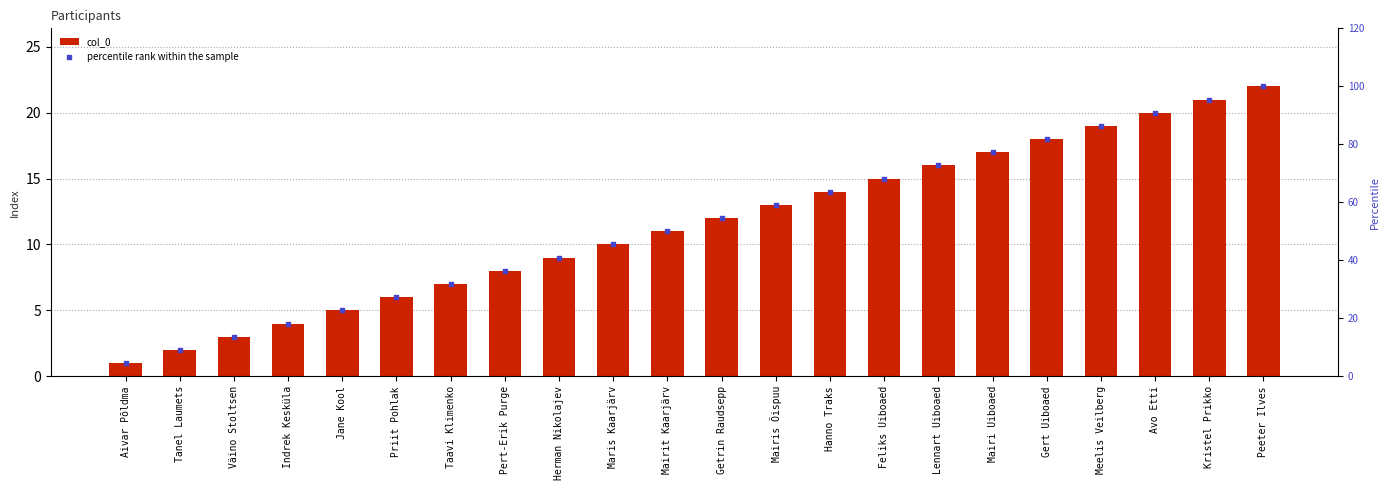

At which category is the sum across all series the highest?

Peeter Ilves